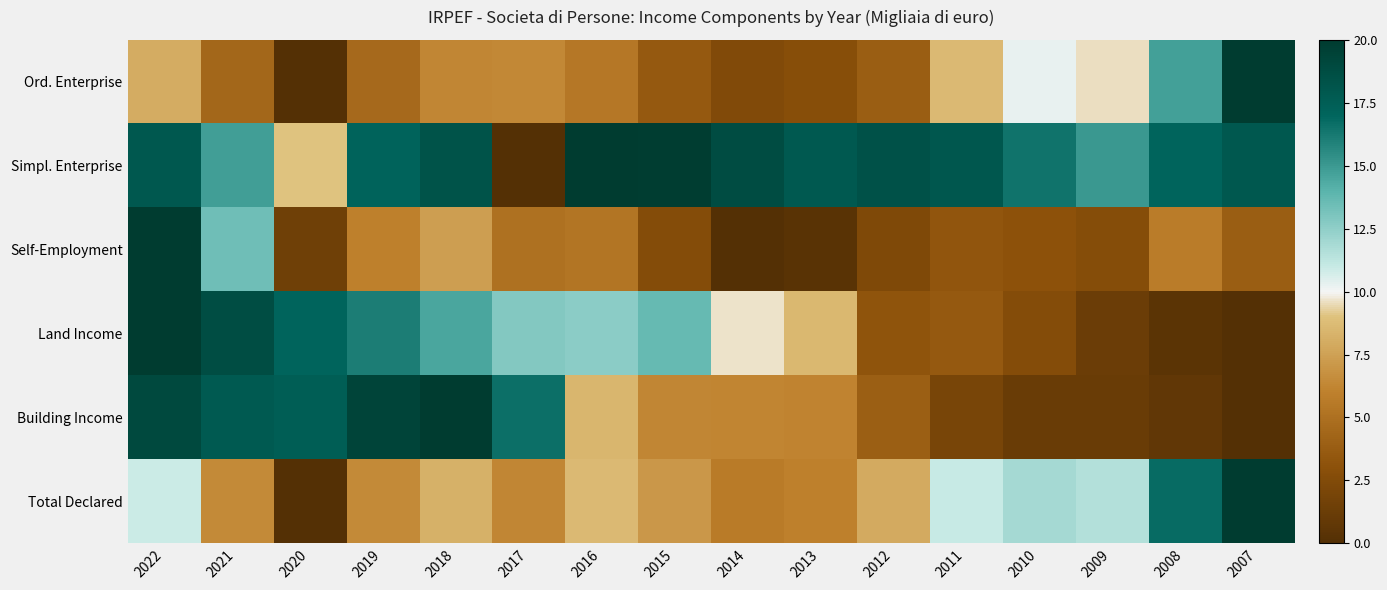

Which has a higher value, 2021 or 2014?

2021